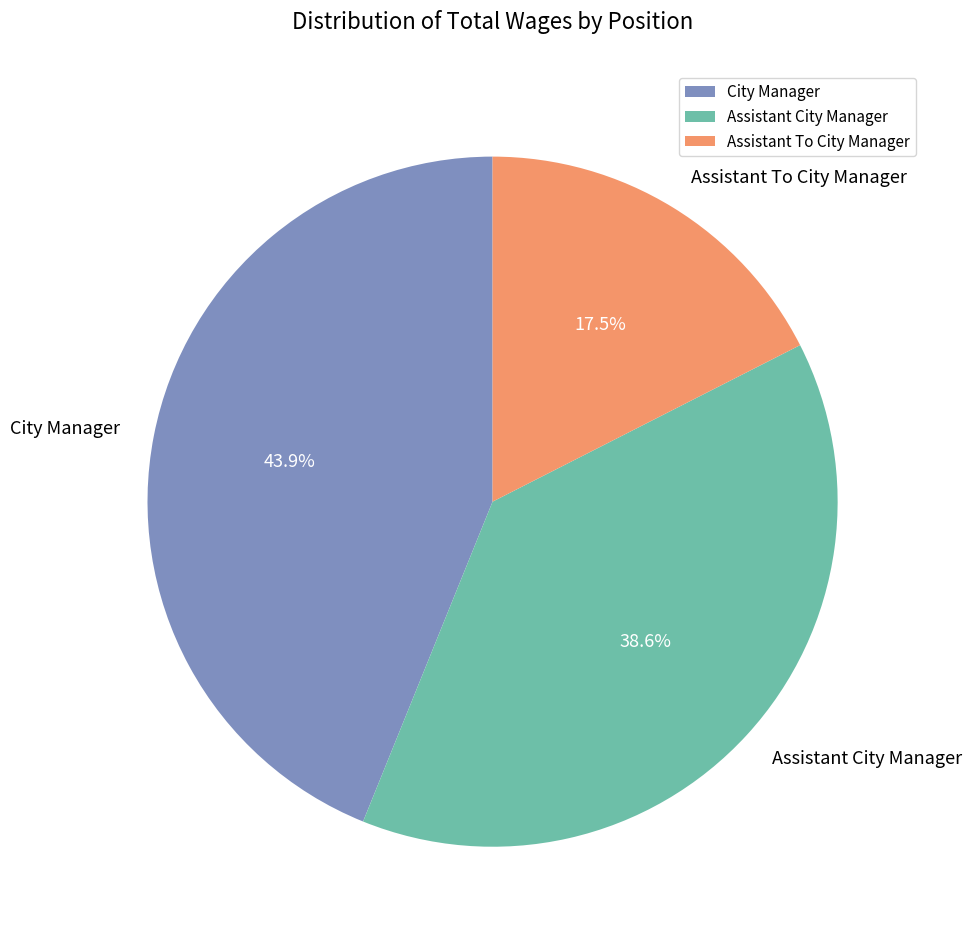

How many slices are in this pie chart?

3